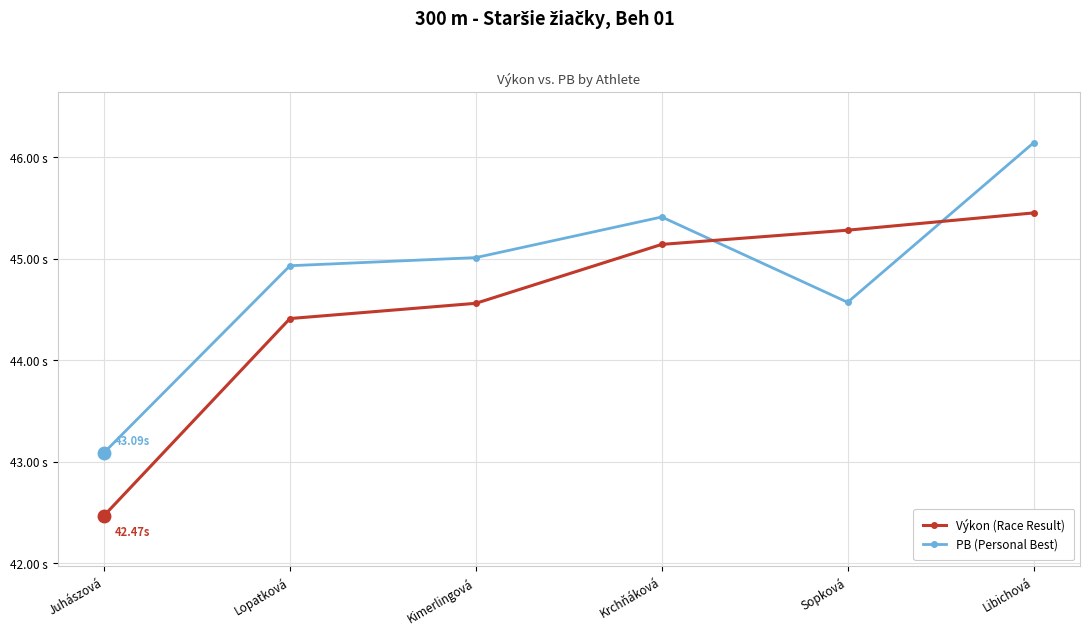

What position from the right is Krchňáková?

3